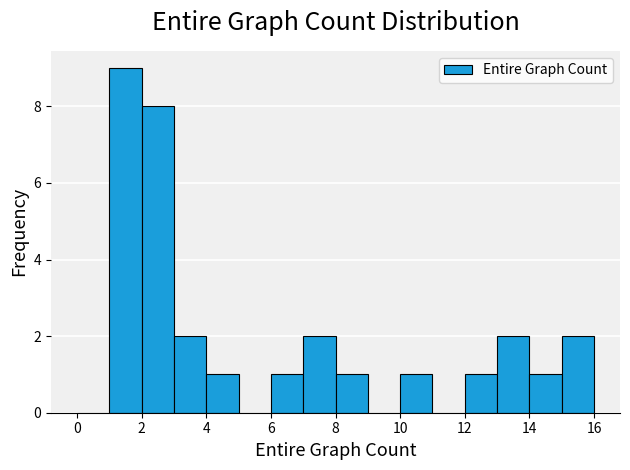

How tall is the bar that spans 1 to 2 on the x-axis? The values are not printed on the chart, so give them approximately, as read against the axis.

9